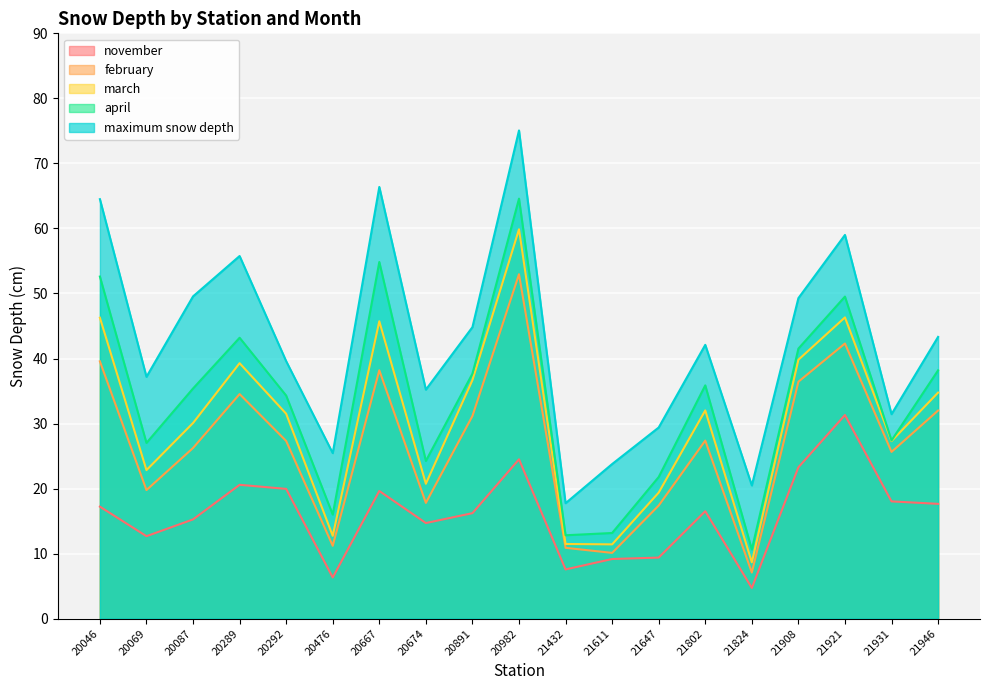

At 21802, list the series in order from smallest to largest.

november, february, march, april, maximum snow depth